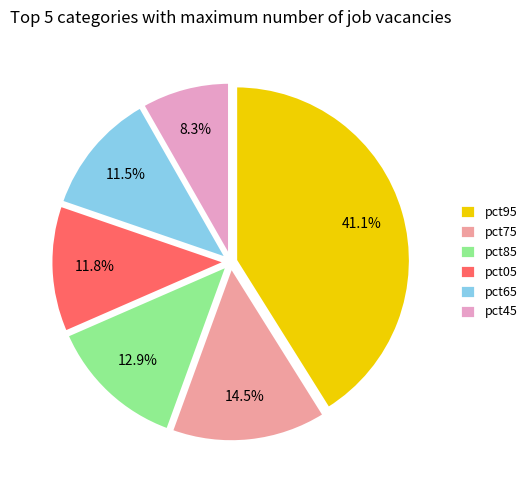

Approximately how many times larger is the value at pct05 compared to pct75?

0.8